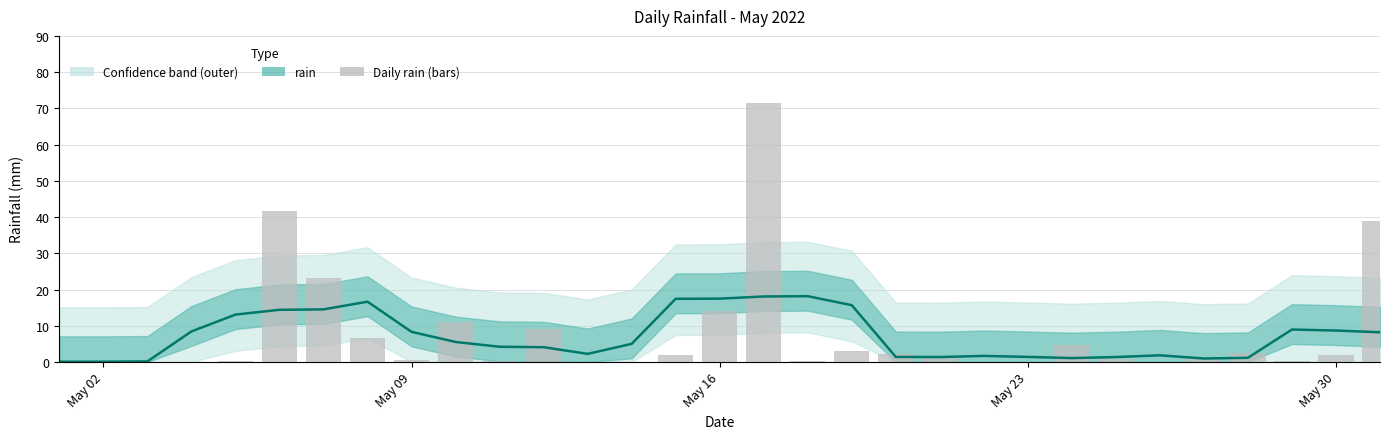

Does the chart contain stacked bars?

No